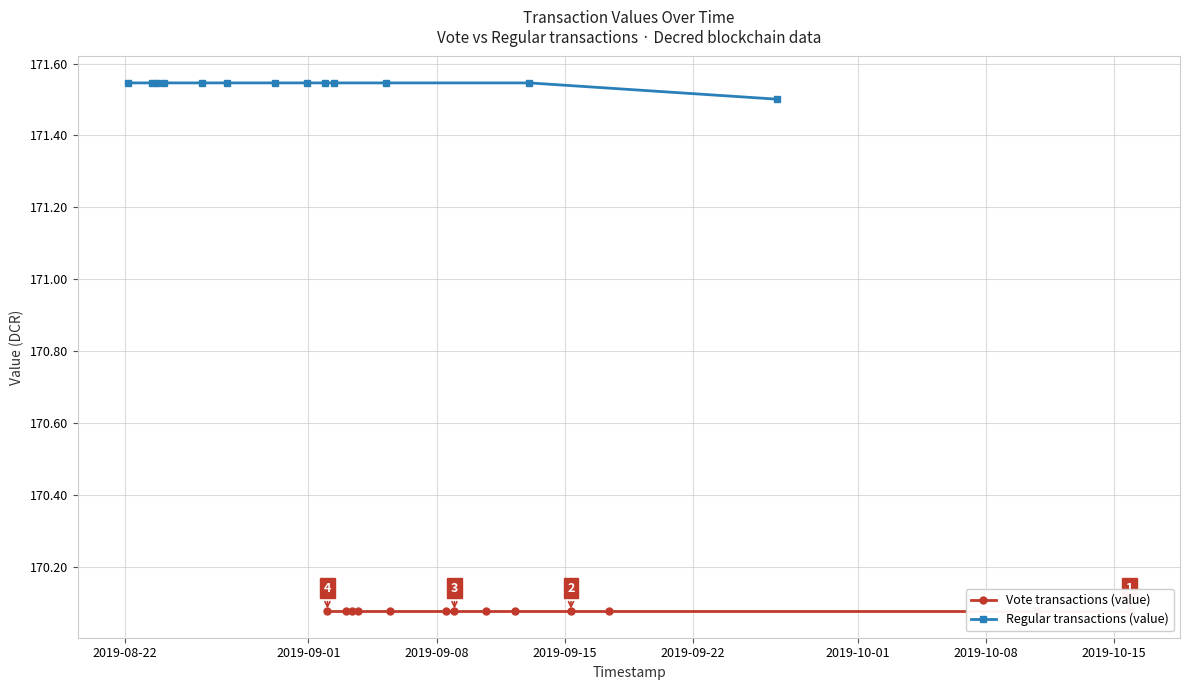

Which series has the largest total across all categories?

Regular transactions (value)